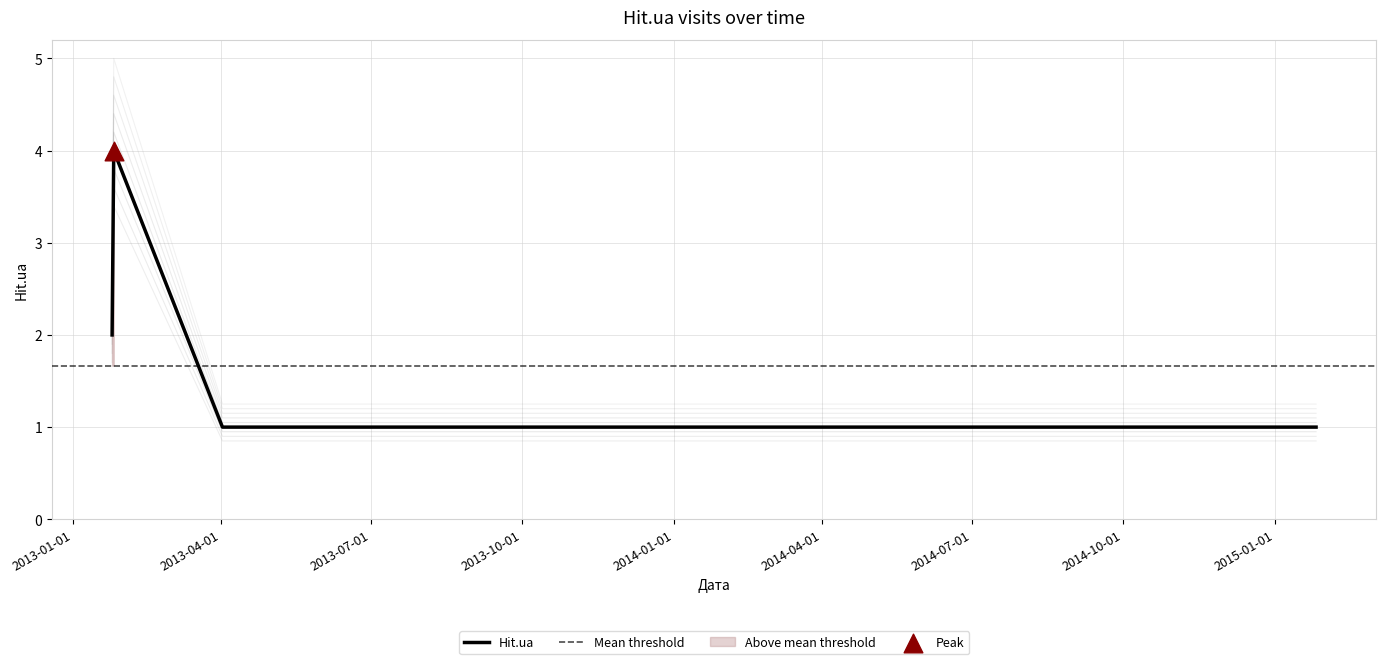

Which has a higher value, 2013-01-25 or 2013-01-26?

2013-01-26